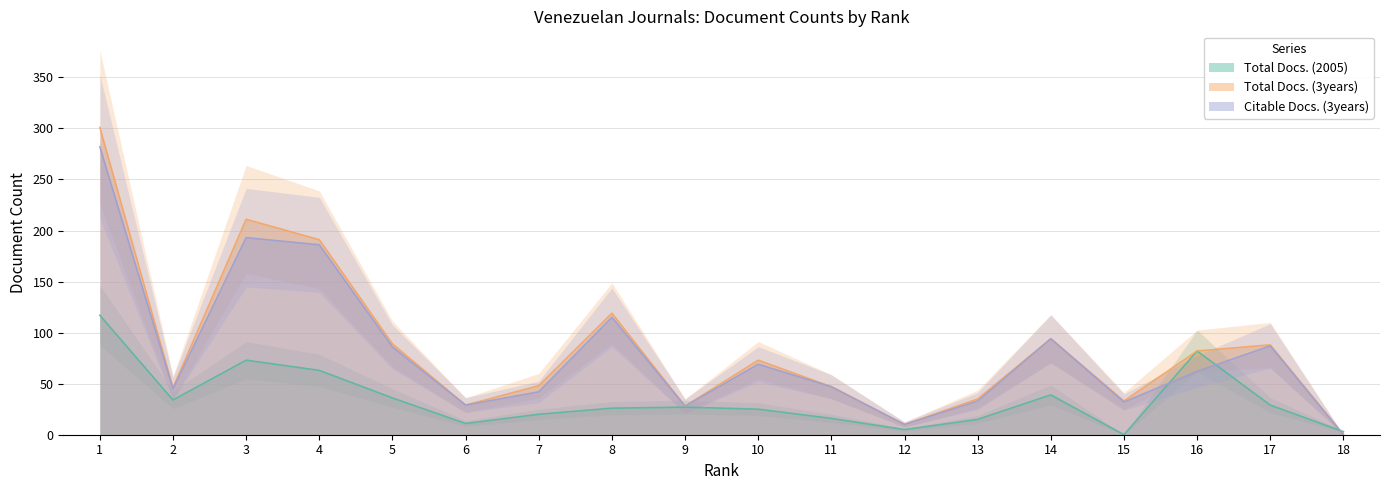

What is the value of the Total Docs. (2005) point at the 14th from the left?

39